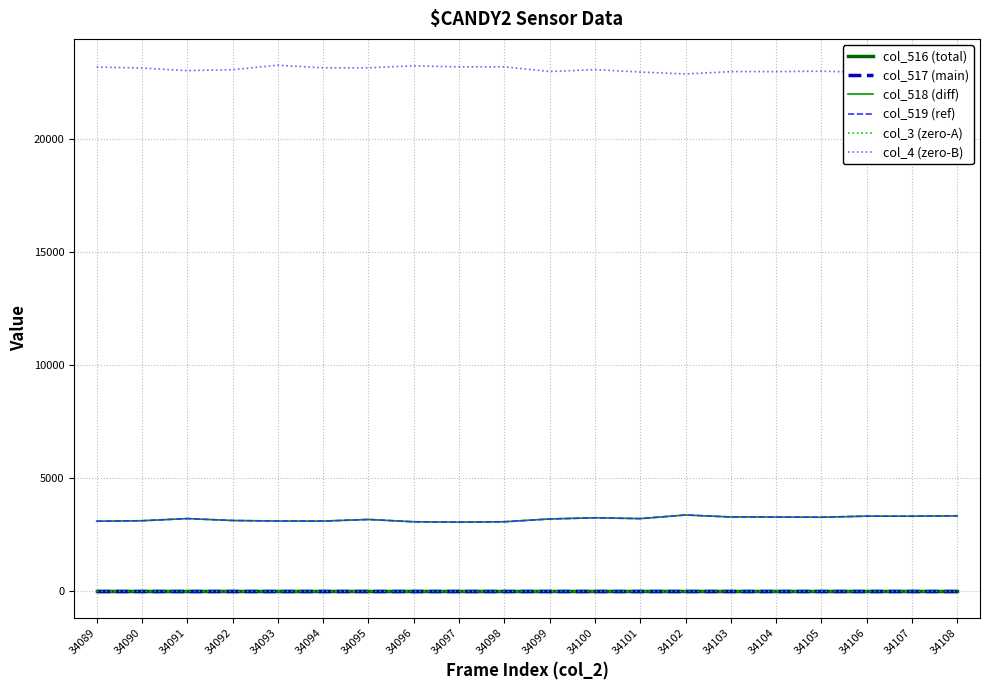

True or false: col_519 (ref) has a value of 3108 at 34094.

True